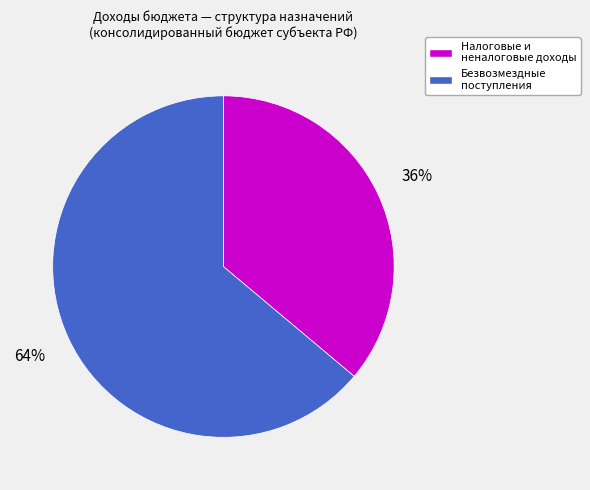

To the nearest percent, what is the average slice percentage?

50%